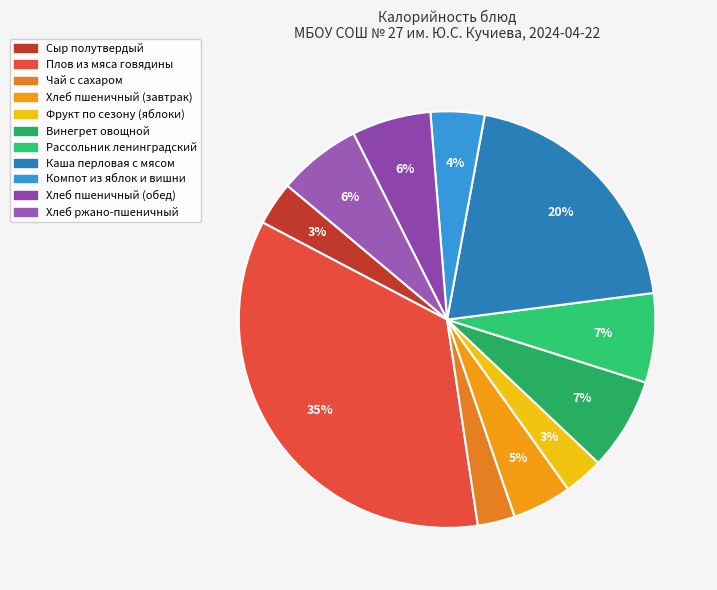

What is the ratio of the value at Каша перловая с мясом to the value at Рассольник ленинградский?

2.9